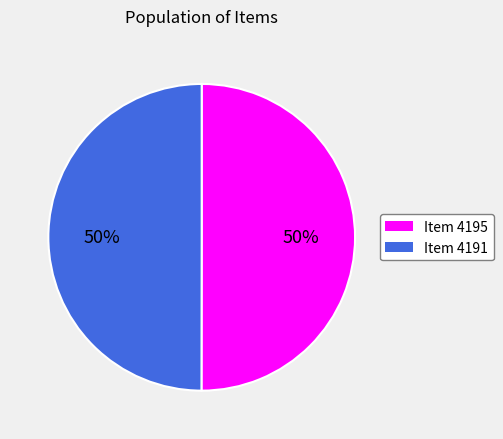

What percentage is the Item 4191 slice, to the nearest percent?

50%